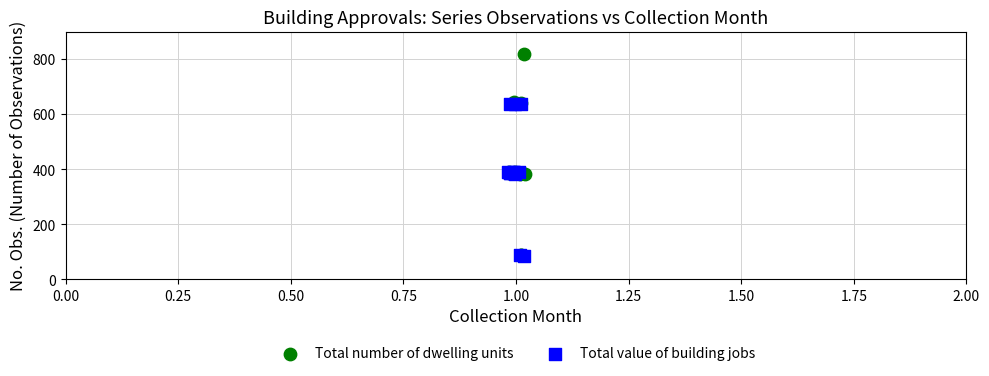

Which series has the widest spread of Y values?

Total number of dwelling units